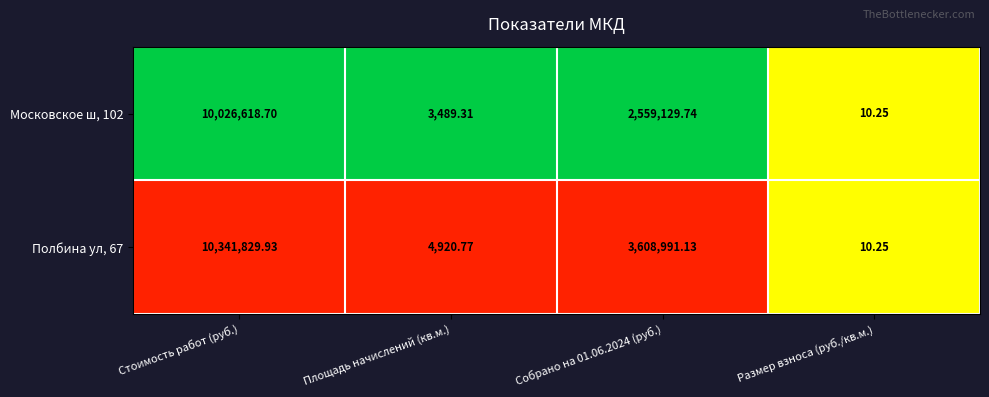

Which category has the highest value across all series?

Стоимость работ (руб.)